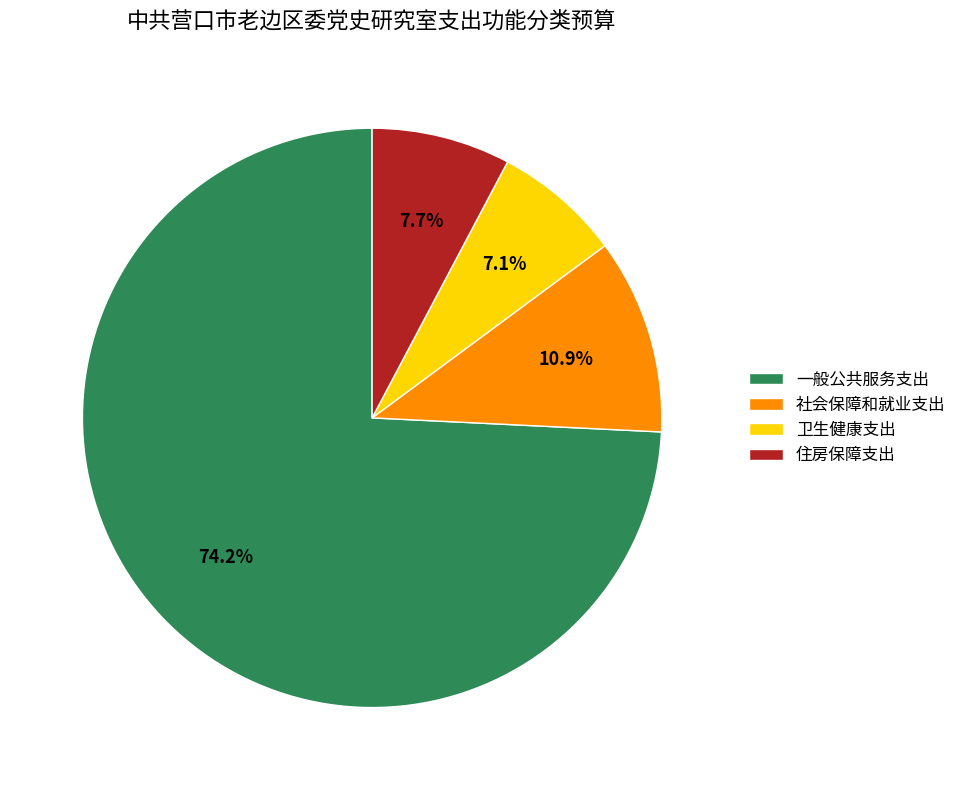

To the nearest percent, what percentage of the pie is 社会保障和就业支出?

11%